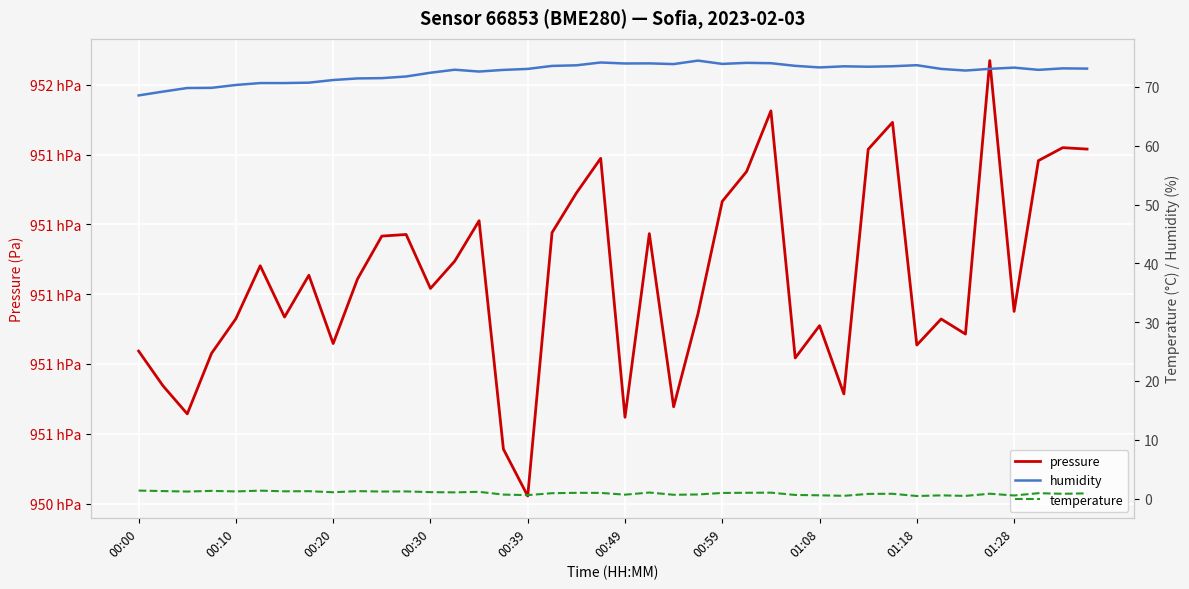

What position from the right is 00:30?

28